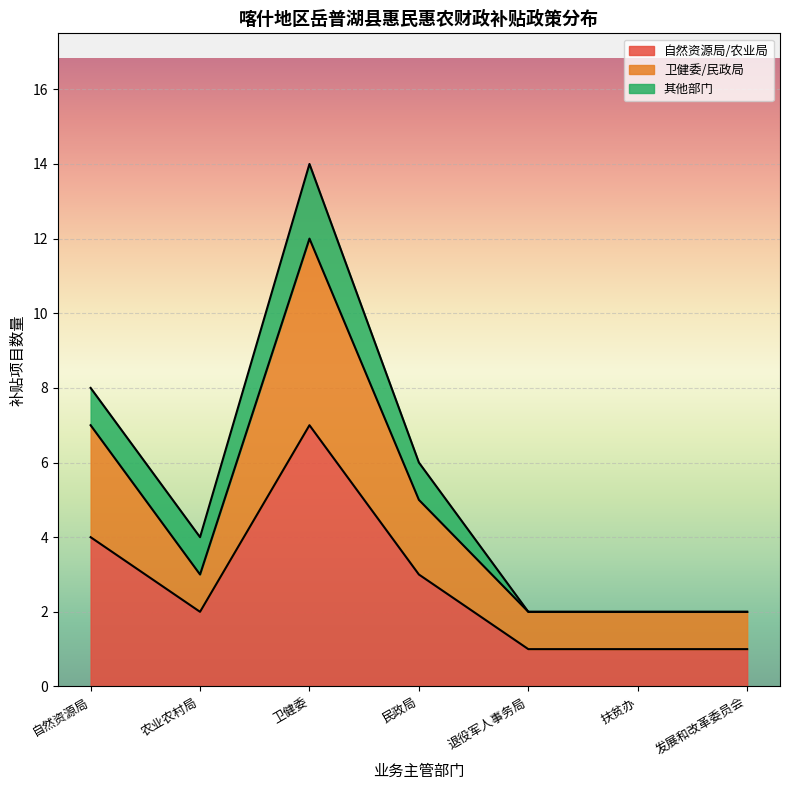

Which category has the highest value in the 自然资源局/农业局 series?

卫健委